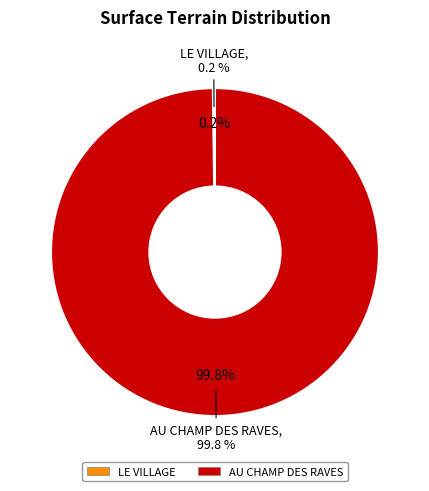

To the nearest percent, what is the combined percentage of LE VILLAGE and AU CHAMP DES RAVES?

100%